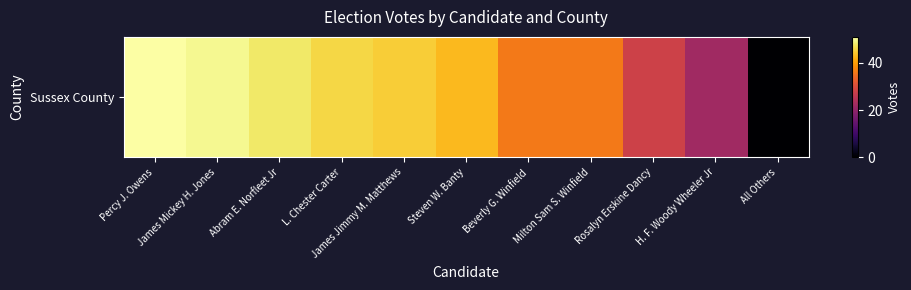

How many data points are above 43?

5